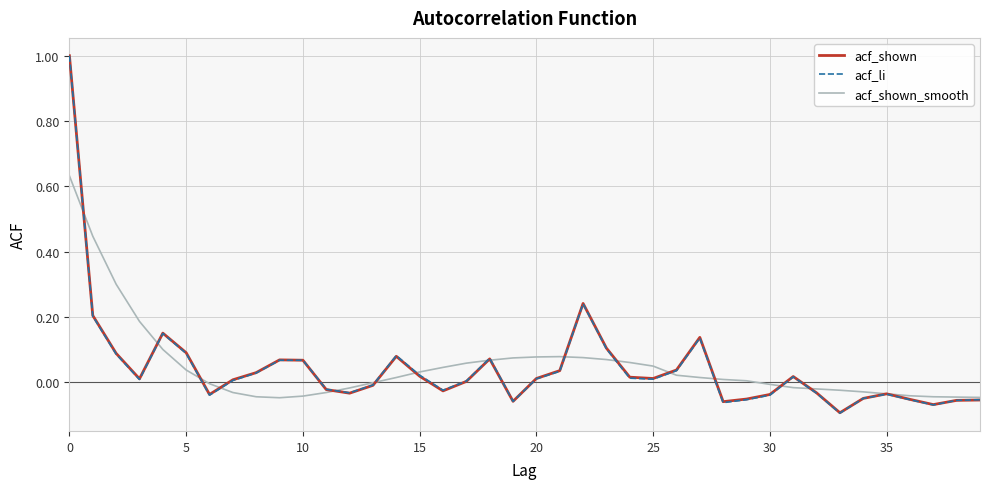

What is the highest value of the acf_shown series?

1.0